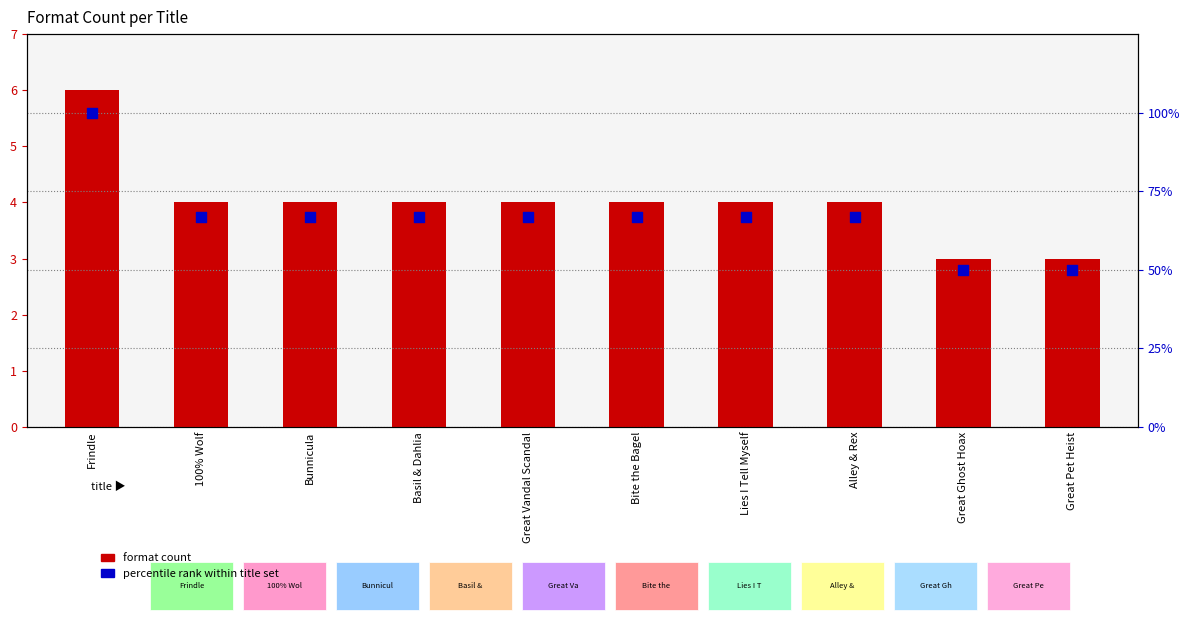

What are all the series names shown in the legend?

Format count, Percentile rank within title set